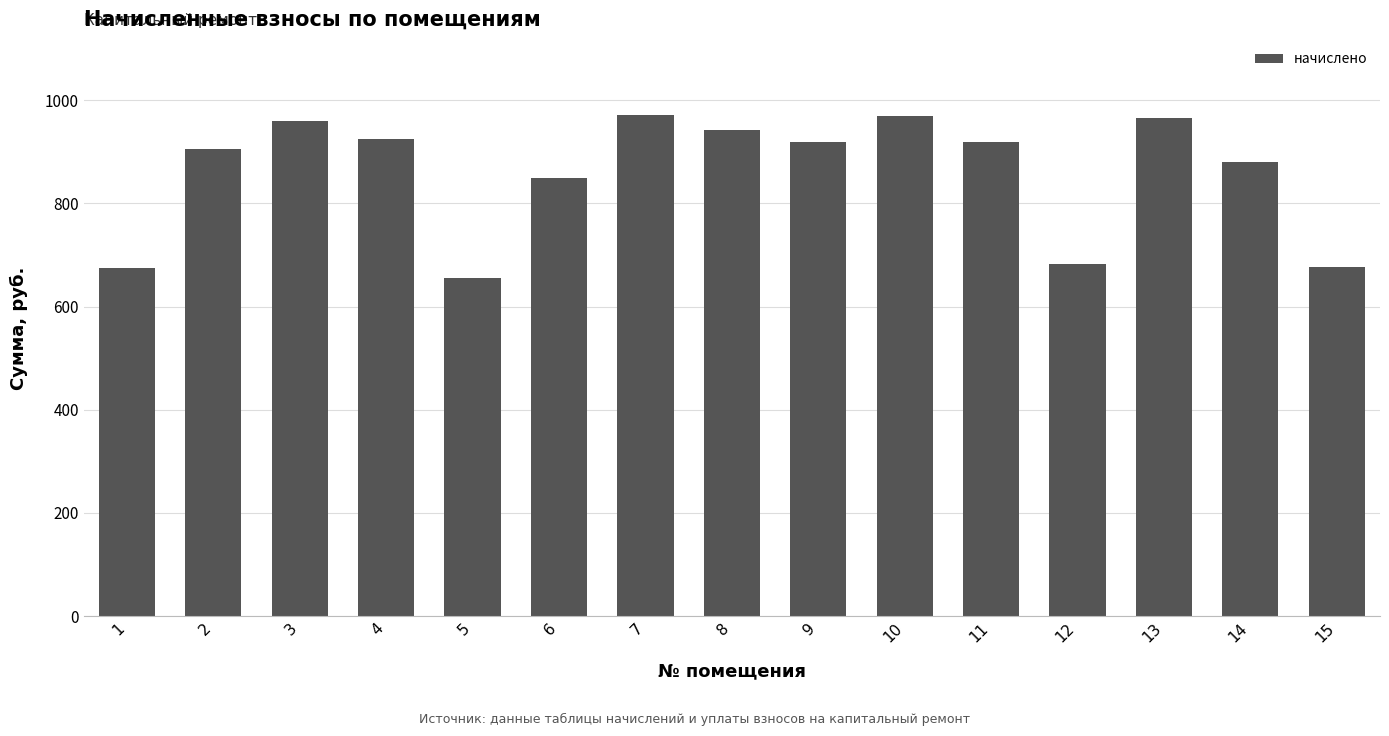

Where does the data first go above 918?

3